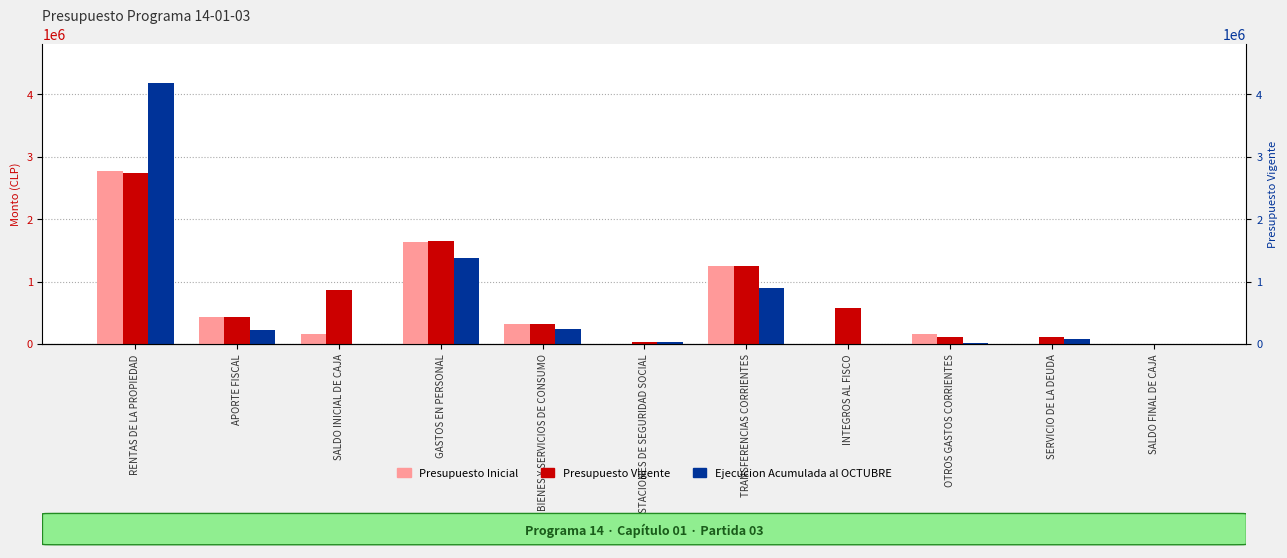

What is the difference between the second highest and minimum values in the Presupuesto Inicial series?

1641033